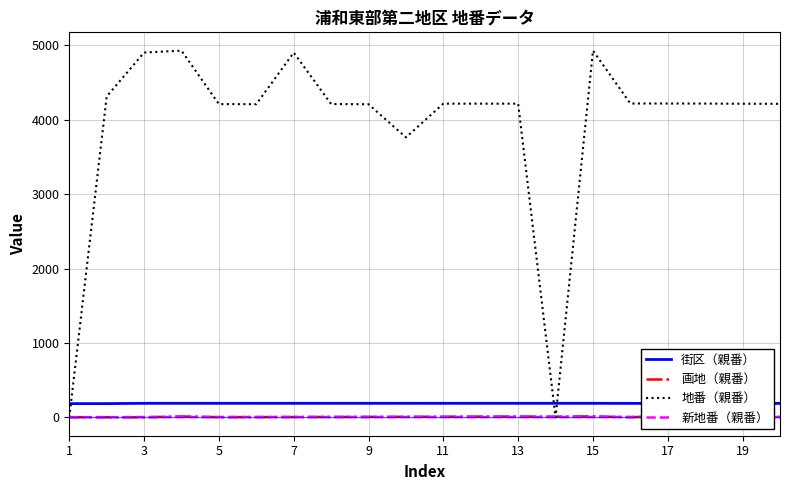

How many times do 街区（親番） and 地番（親番） cross each other?

3